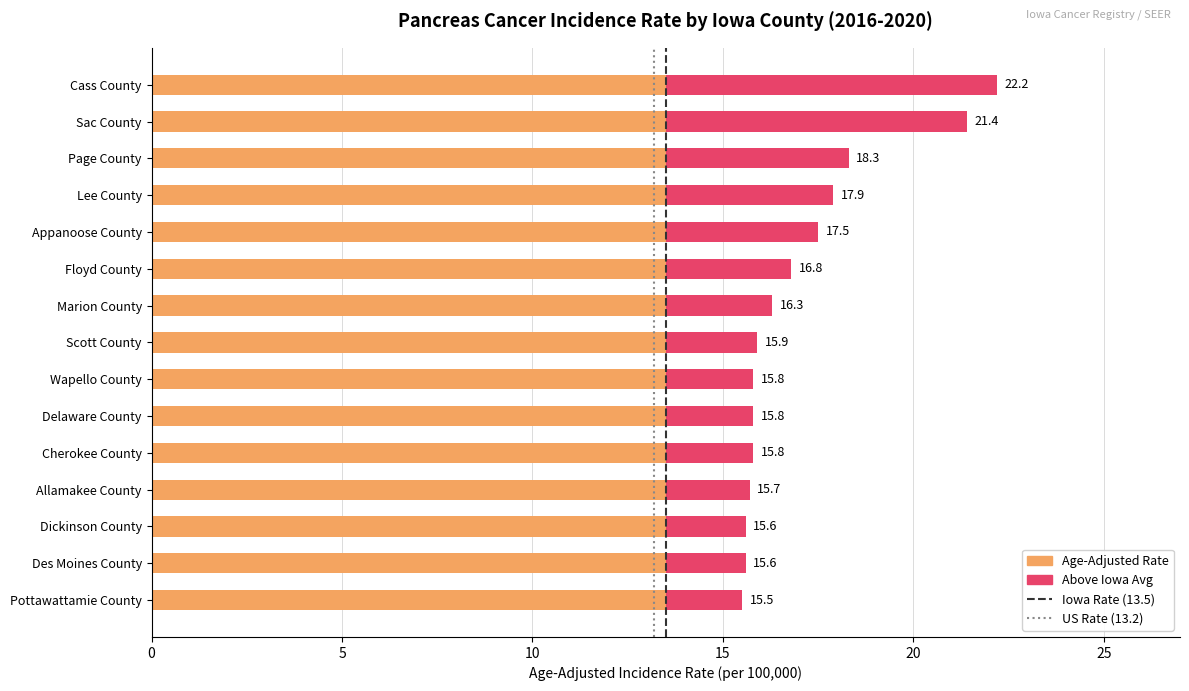

What is the ratio of the value at Cass County to the value at Wapello County?

1.4